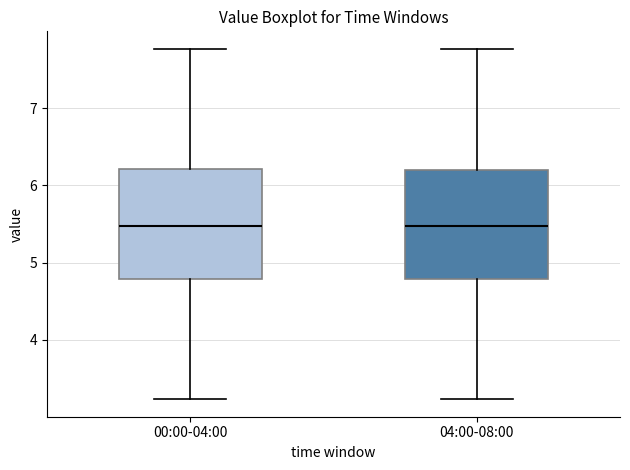

Reading left to right, transcribe this box plot: for each box, give where its median line is, the range the box spans, and where its two whiskers end, as read against the y-axis. The values are not printed on the chart, so give them approximately, as read against the axis.

00:00-04:00: median 5.5, box 4.8 to 6.2, whiskers 3.2 to 7.8
04:00-08:00: median 5.5, box 4.8 to 6.2, whiskers 3.2 to 7.8